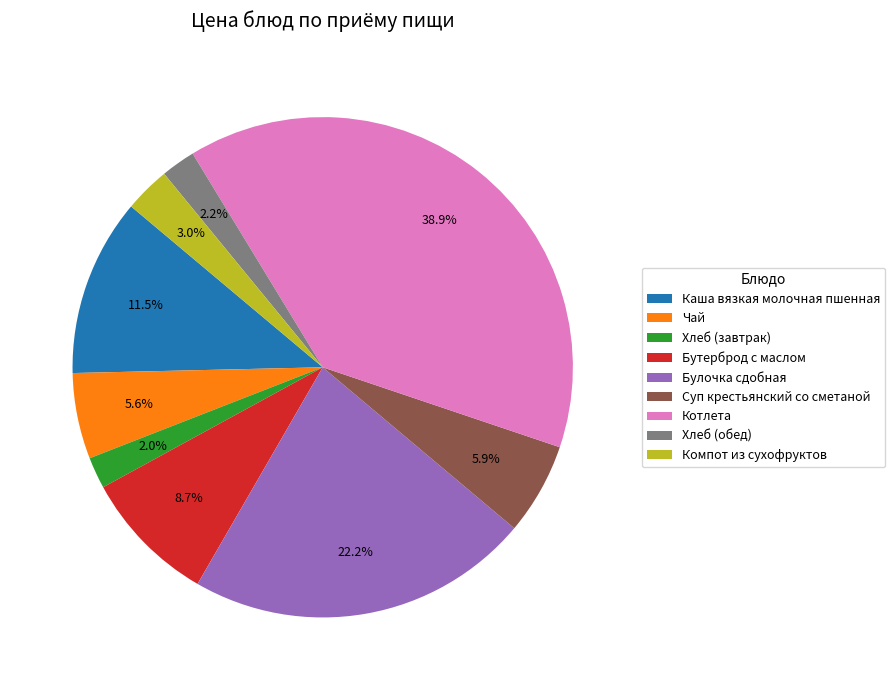

What is the ratio of the value at Хлеб (обед) to the value at Хлеб (завтрак)?

1.1